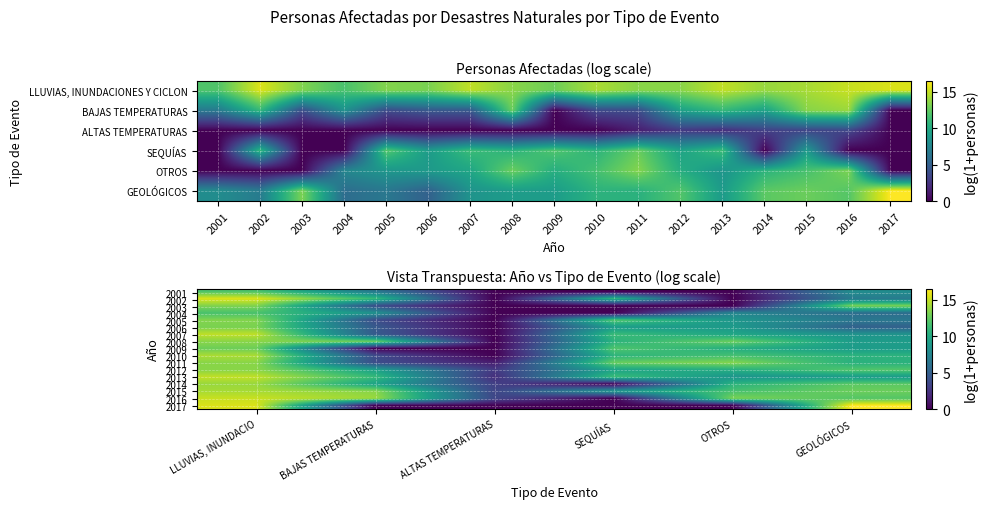

The 2011 series shows 5.6 at BAJAS TEMPERATURAS. True or false?

False